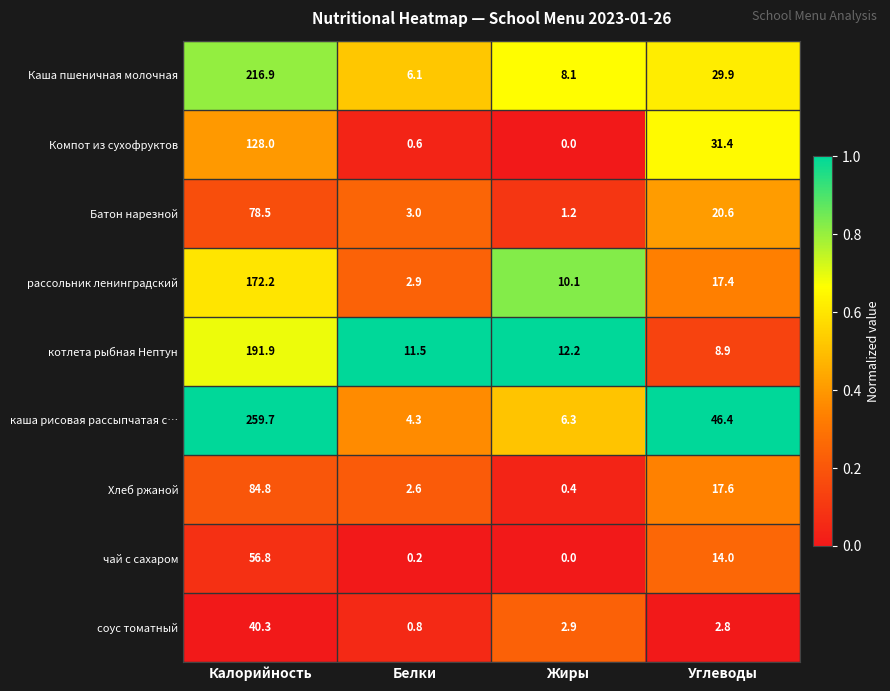

Which series has the widest spread of values?

каша рисовая рассыпчатая с…